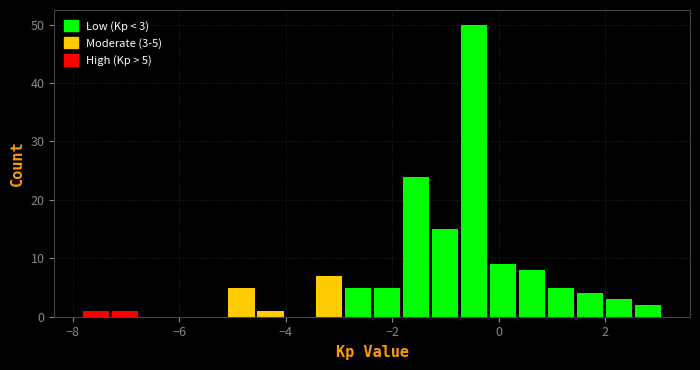

Read against the x-axis, roughly where is the centre of the tallest bar?

-0.4